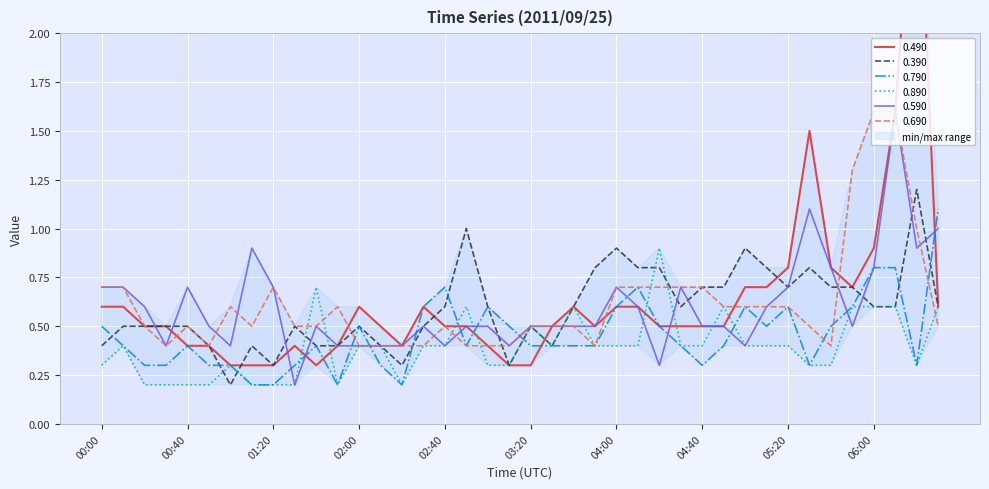

What are all the series names shown in the legend?

0.490, 0.390, 0.790, 0.890, 0.590, 0.690